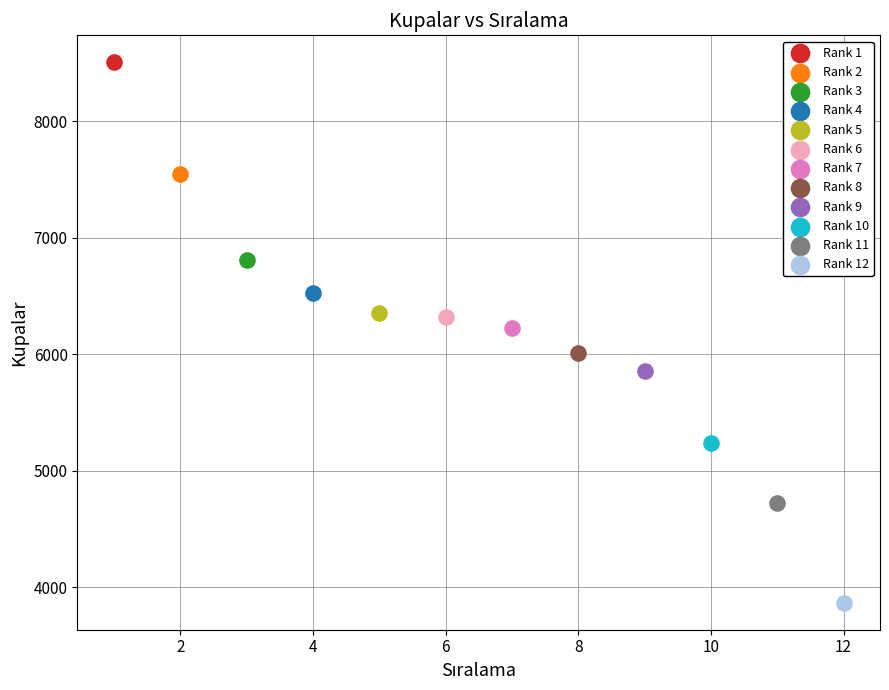

Which series reaches the minimum Y coordinate?

Rank 12